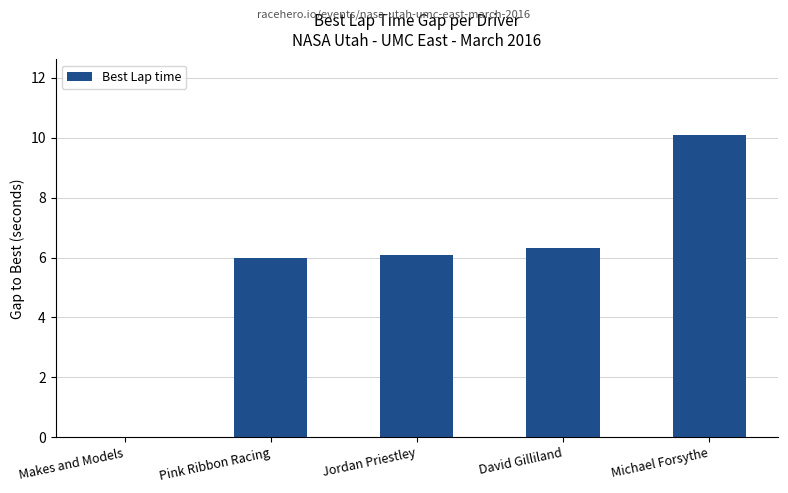

Between Michael Forsythe and Makes and Models, which is larger?

Michael Forsythe